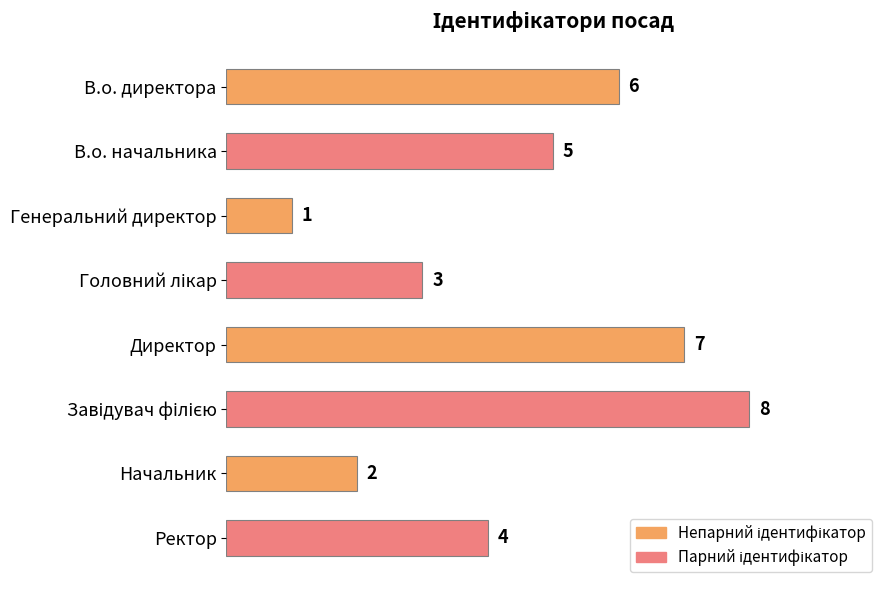

What is the difference between the maximum and minimum values?

7